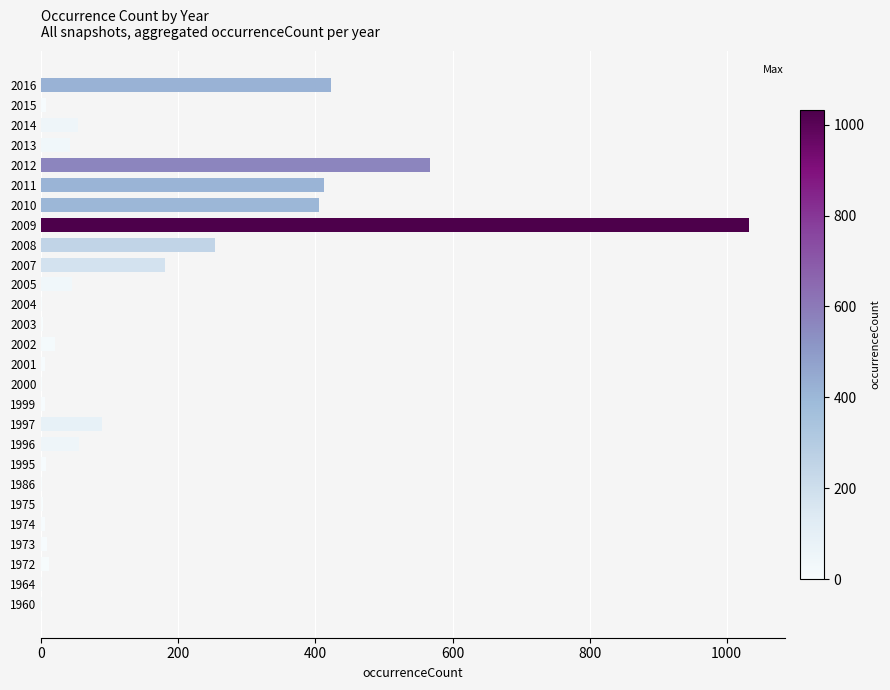

Count the number of data series in this chart.

1